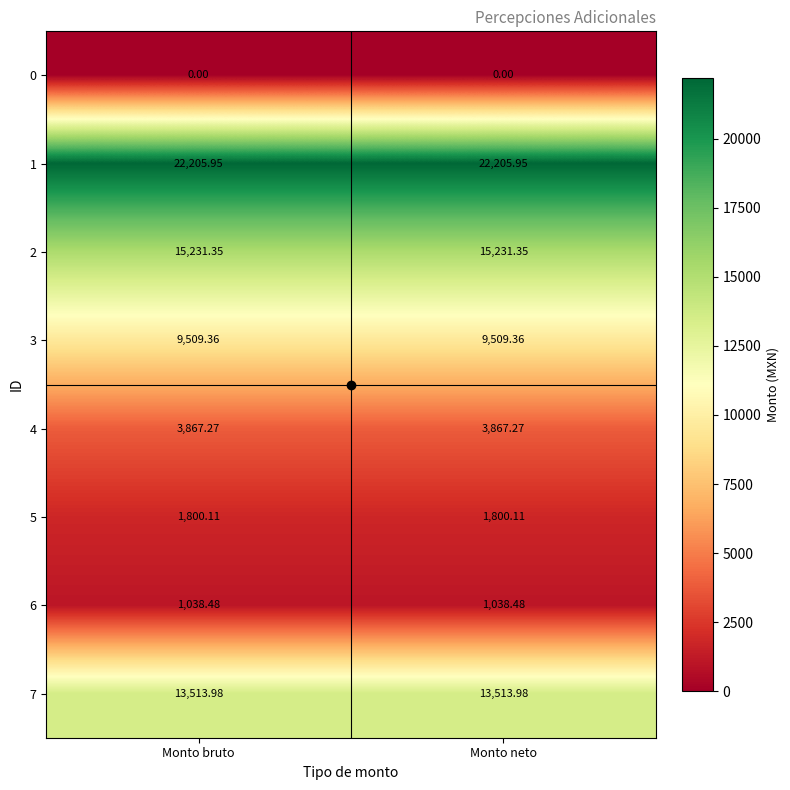

Is the value of 1 at Monto neto greater than the value of 5 at Monto neto?

Yes